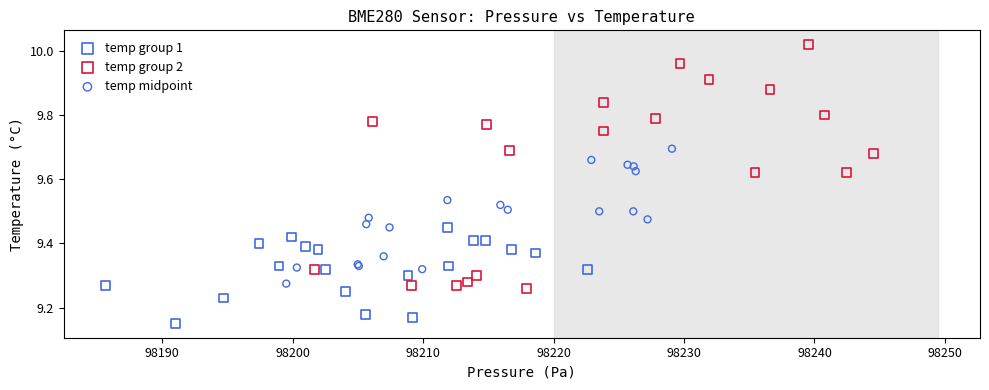

Which series has the largest Y range (max minus min)?

temp group 2